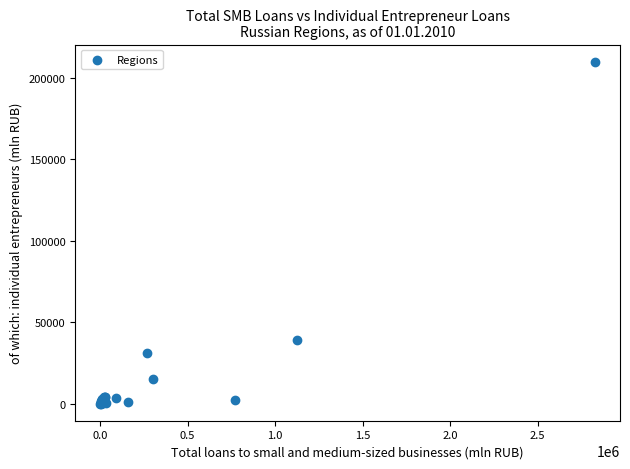

What Y value in the scatter plot is closest to 105062?

39458.0